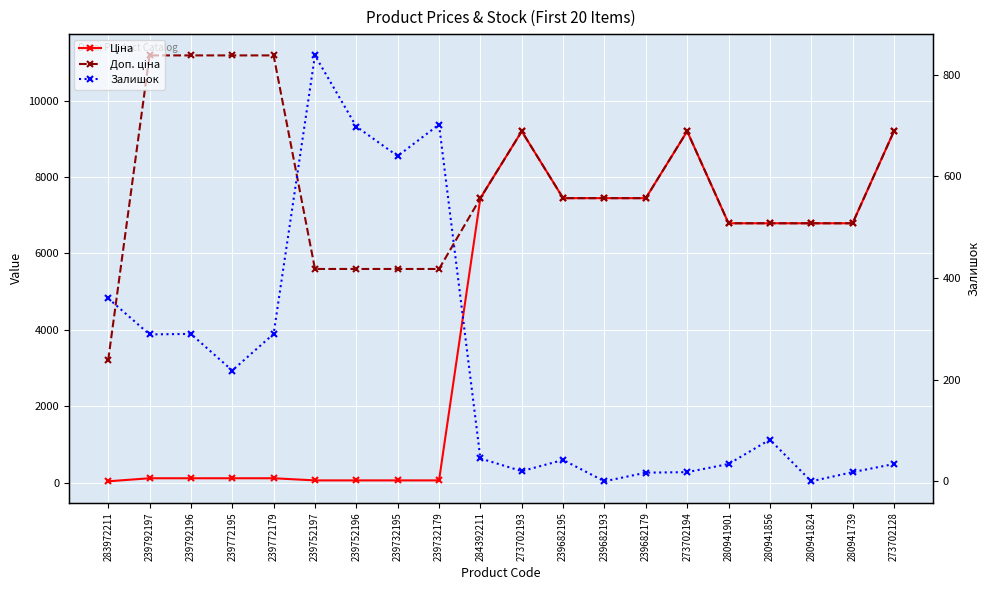

The Ціна series shows 87.2 at 239752196. True or false?

False